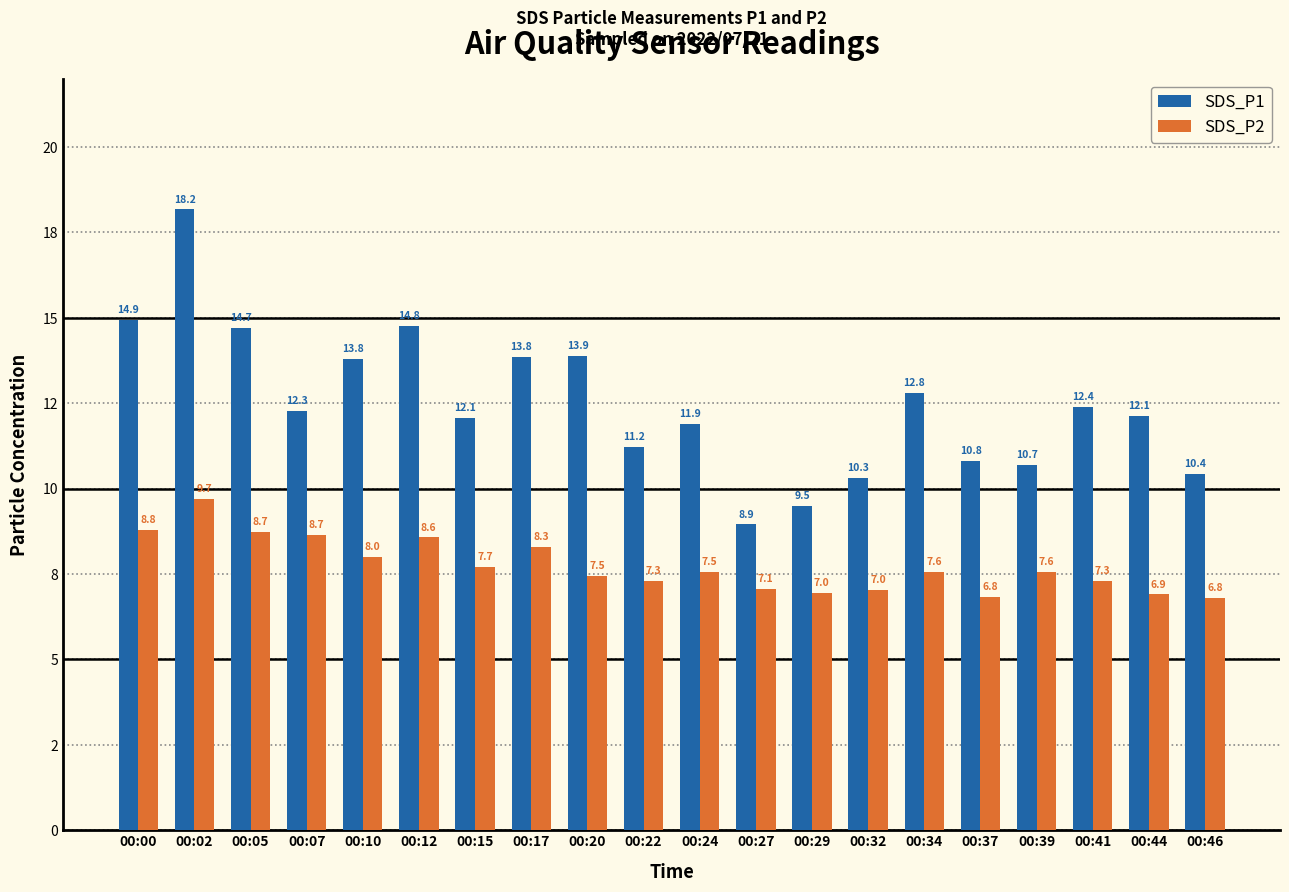

Reading left to right, extract all data points from this chart.

SDS_P1: 00:00=14.9	00:02=18.2	00:05=14.7	00:07=12.3	00:10=13.8	00:12=14.8	00:15=12.1	00:17=13.8	00:20=13.9	00:22=11.2	00:24=11.9	00:27=8.9	00:29=9.5	00:32=10.3	00:34=12.8	00:37=10.8	00:39=10.7	00:41=12.4	00:44=12.1	00:46=10.4
SDS_P2: 00:00=8.8	00:02=9.7	00:05=8.7	00:07=8.7	00:10=8.0	00:12=8.6	00:15=7.7	00:17=8.3	00:20=7.5	00:22=7.3	00:24=7.5	00:27=7.1	00:29=7.0	00:32=7.0	00:34=7.6	00:37=6.8	00:39=7.6	00:41=7.3	00:44=6.9	00:46=6.8